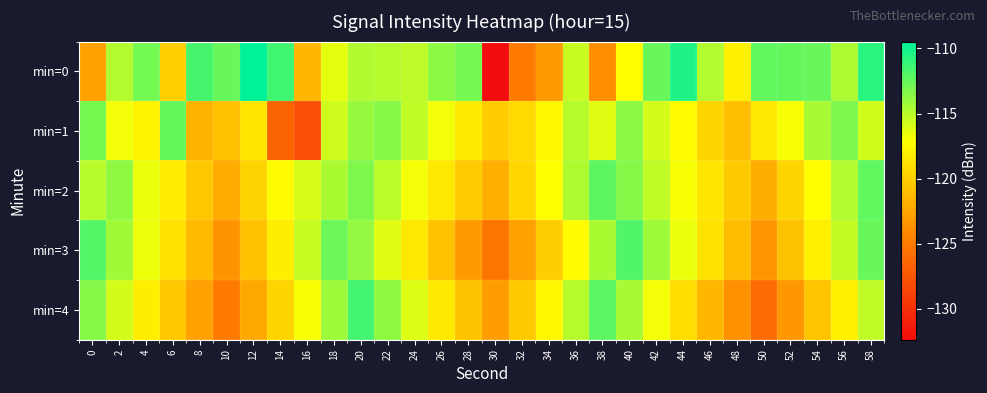

At 22, list the series in order from smallest to largest.

min=3, min=2, min=0, min=4, min=1